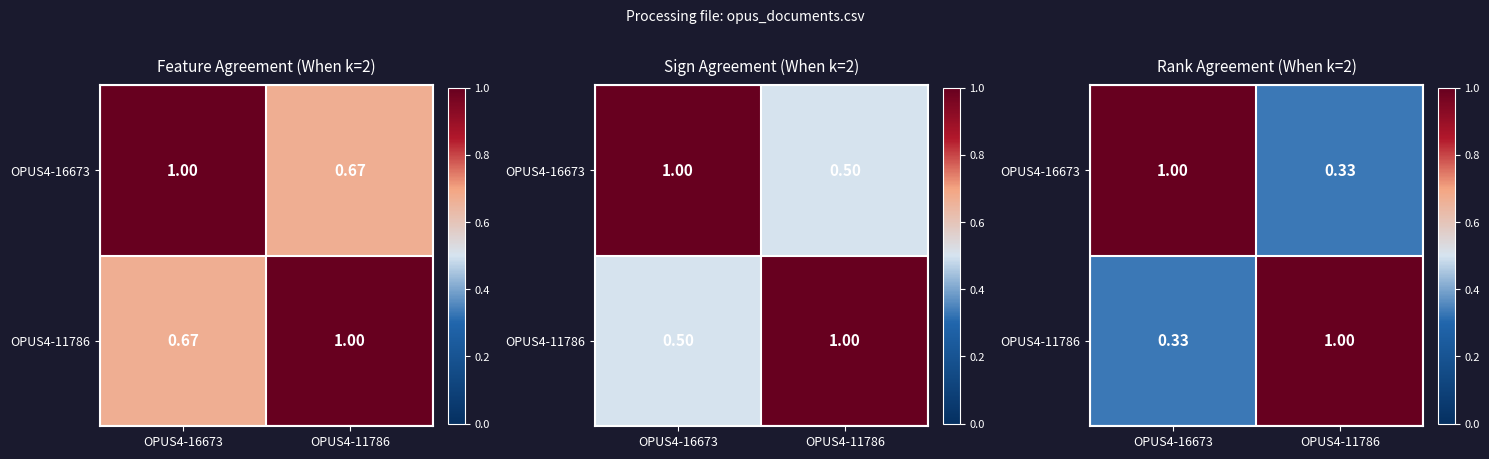

Which category has the lowest value across all series?

OPUS4-11786